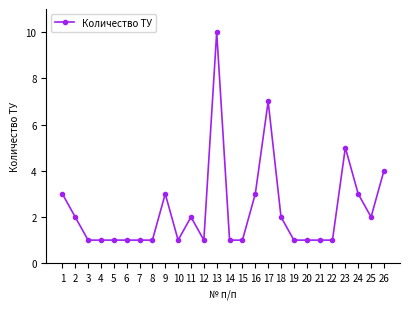

What is the maximum value shown in the chart?

10